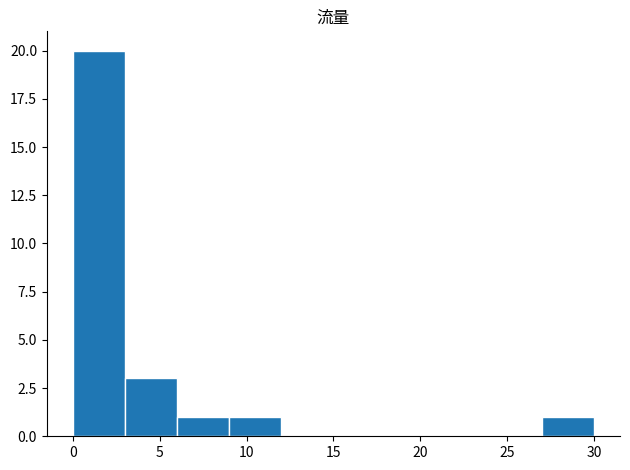

Reading left to right, list every bar in this chart as the range it spans on the x-axis followed by its height. The values are not printed on the chart, so give them approximately, as read against the axis.

0 to 3: 20
3 to 6: 3
6 to 9: 1
9 to 12: 1
12 to 15: 0
15 to 18: 0
18 to 21: 0
21 to 24: 0
24 to 27: 0
27 to 30: 1